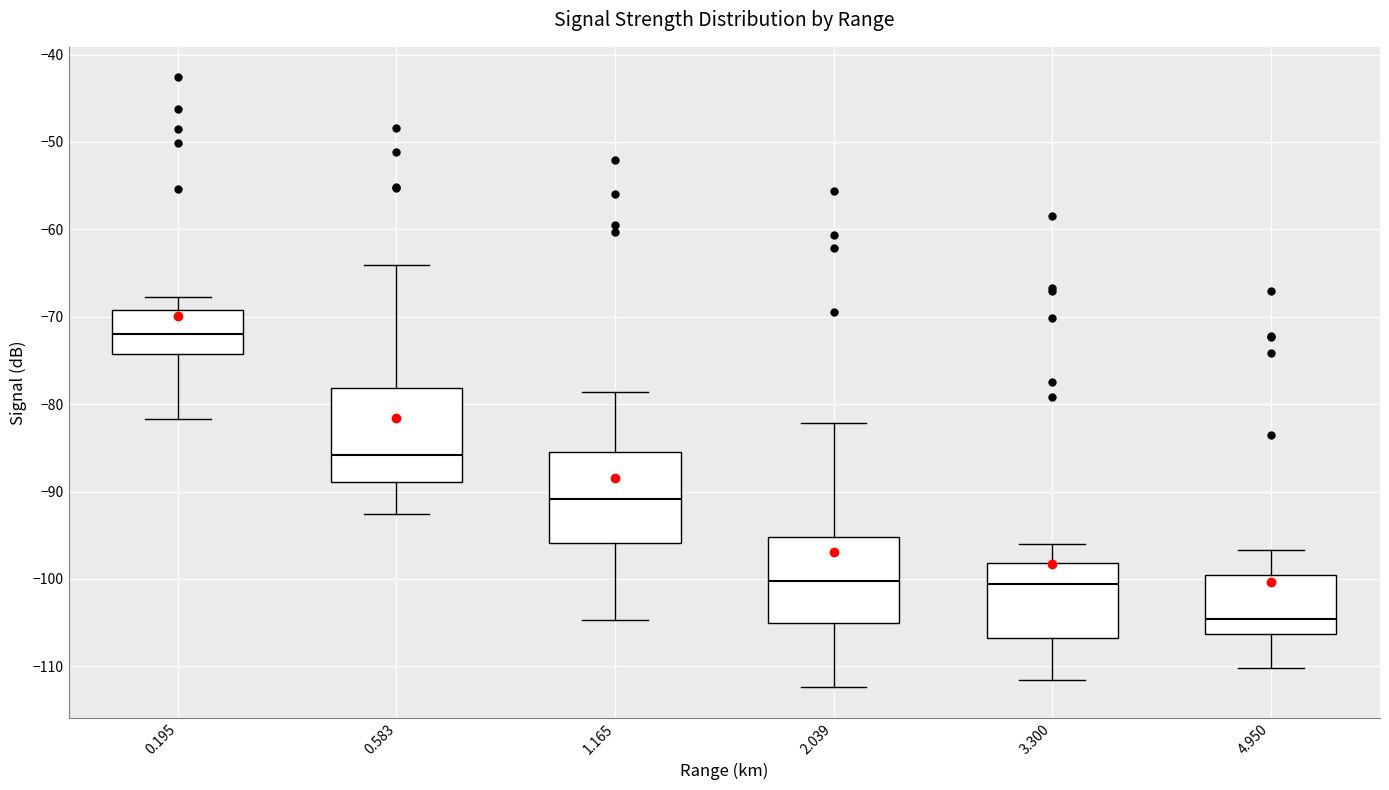

Which box's median line is the lowest?

4.950